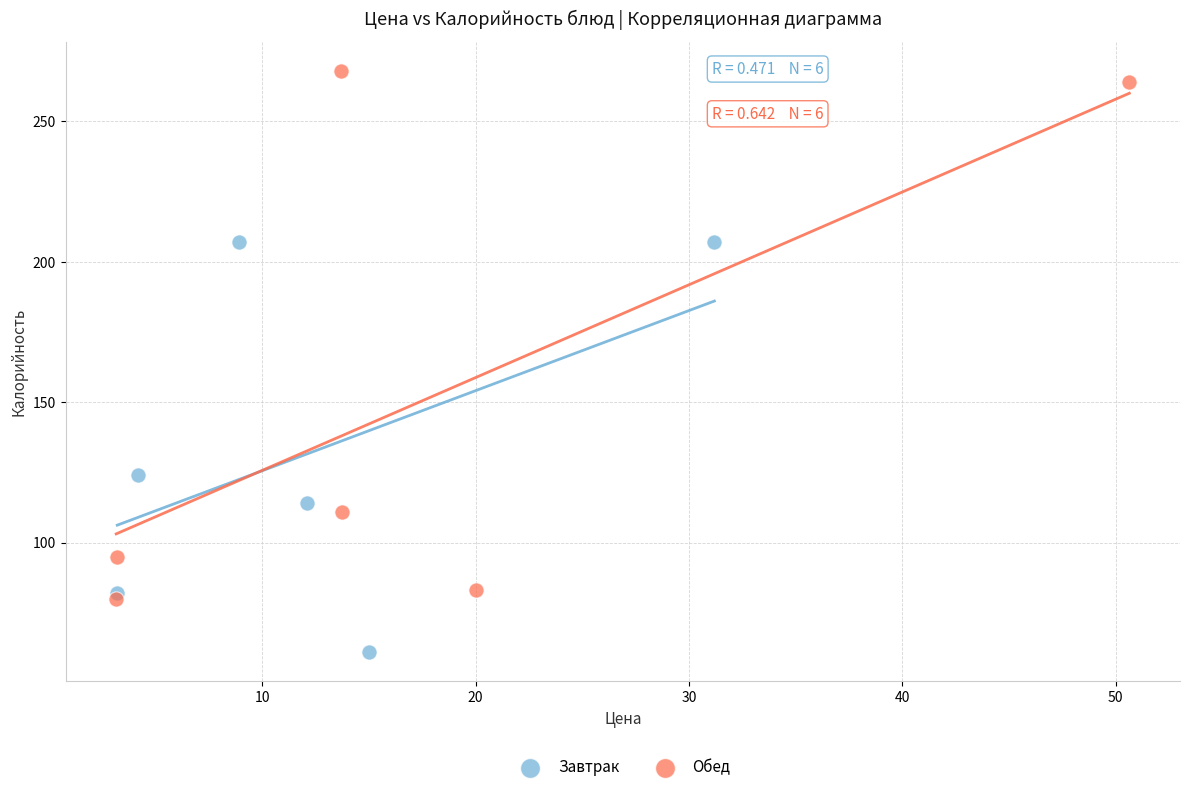

Which series contains the highest Y value?

Обед